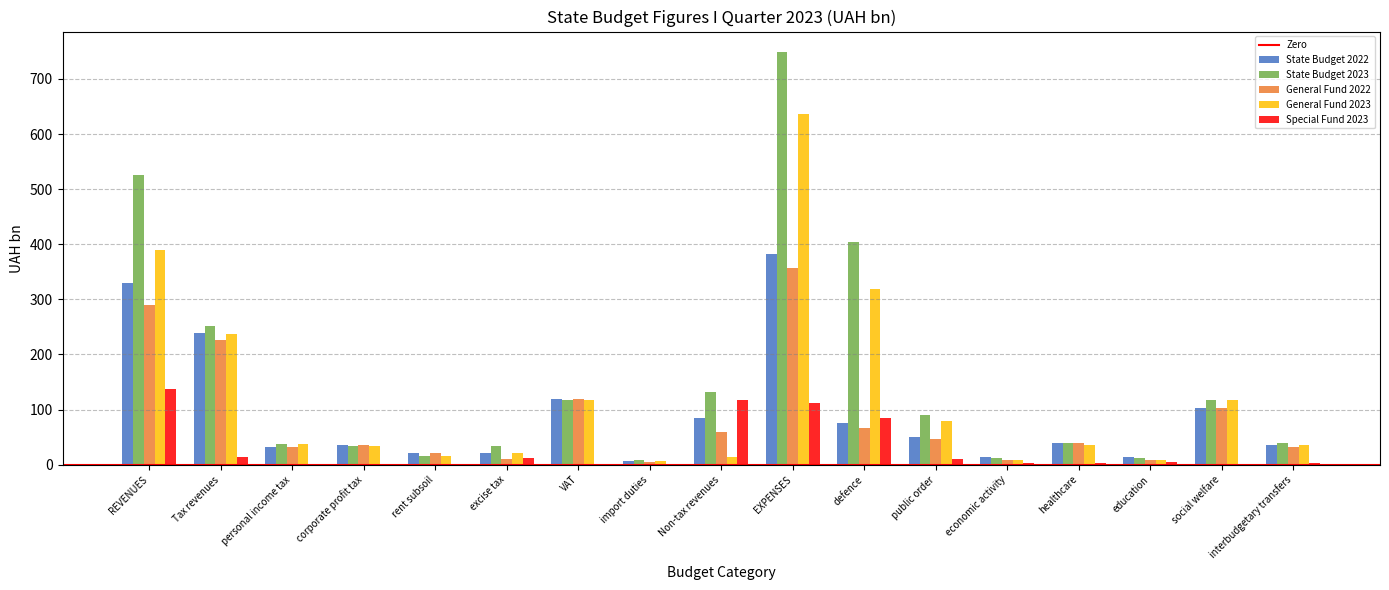

Which category has the highest value in the General Fund 2022 series?

EXPENSES